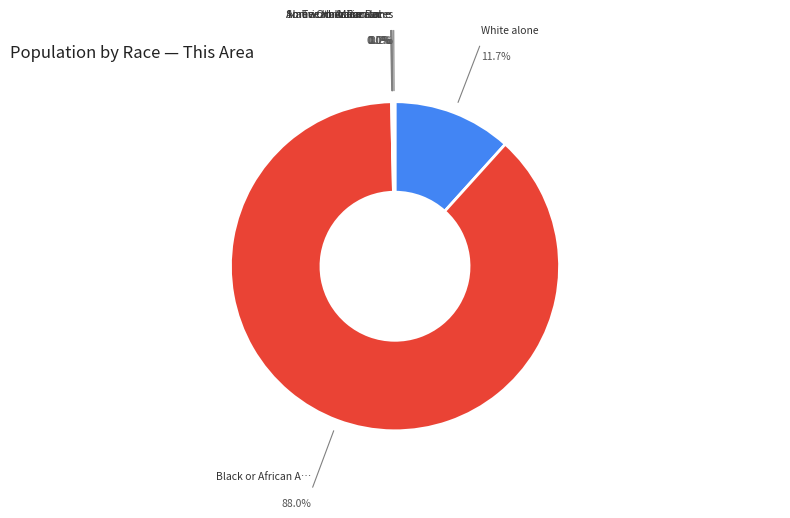

Is there a majority slice in this chart?

Yes